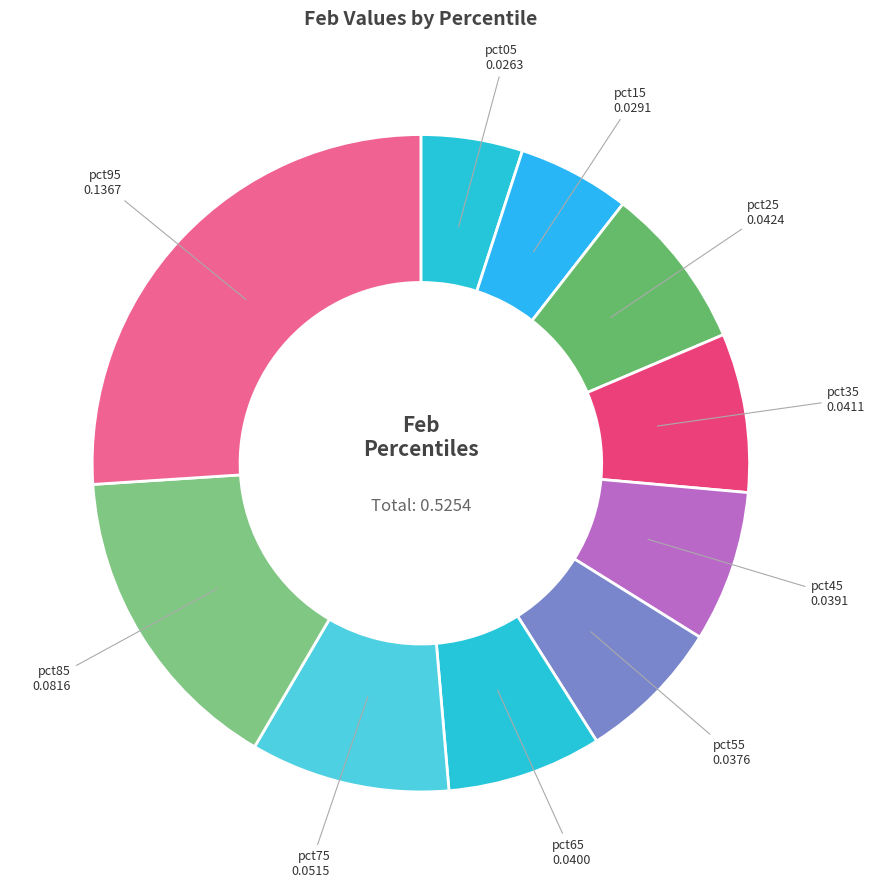

Which category has the biggest portion of the pie?

pct95